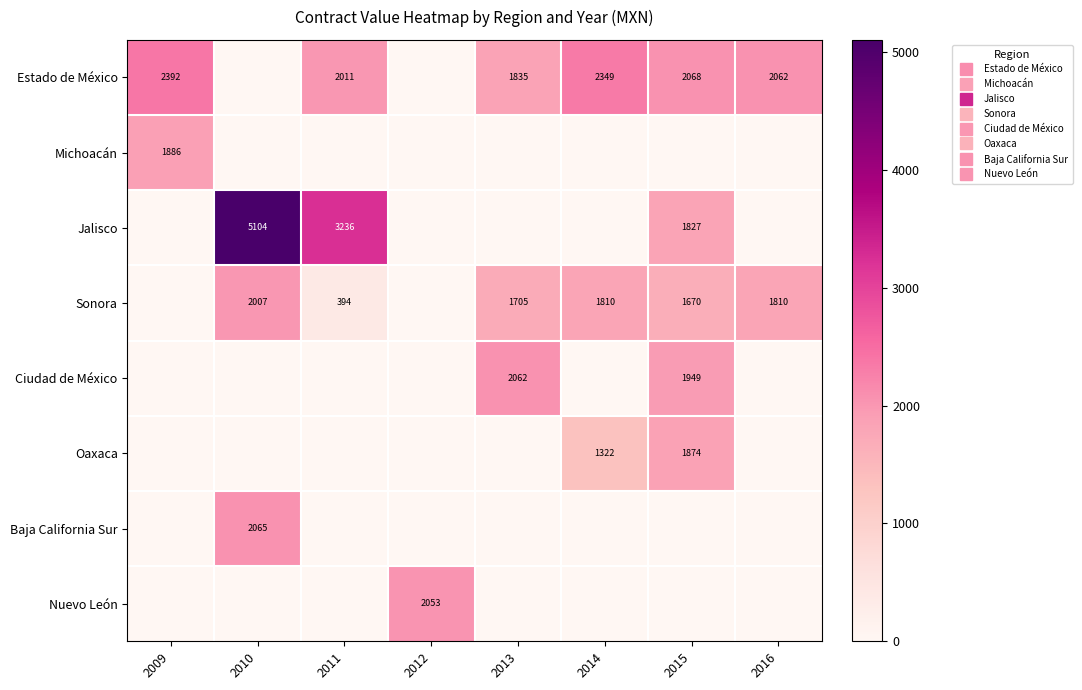

What is the maximum value shown in the chart?

5104.0